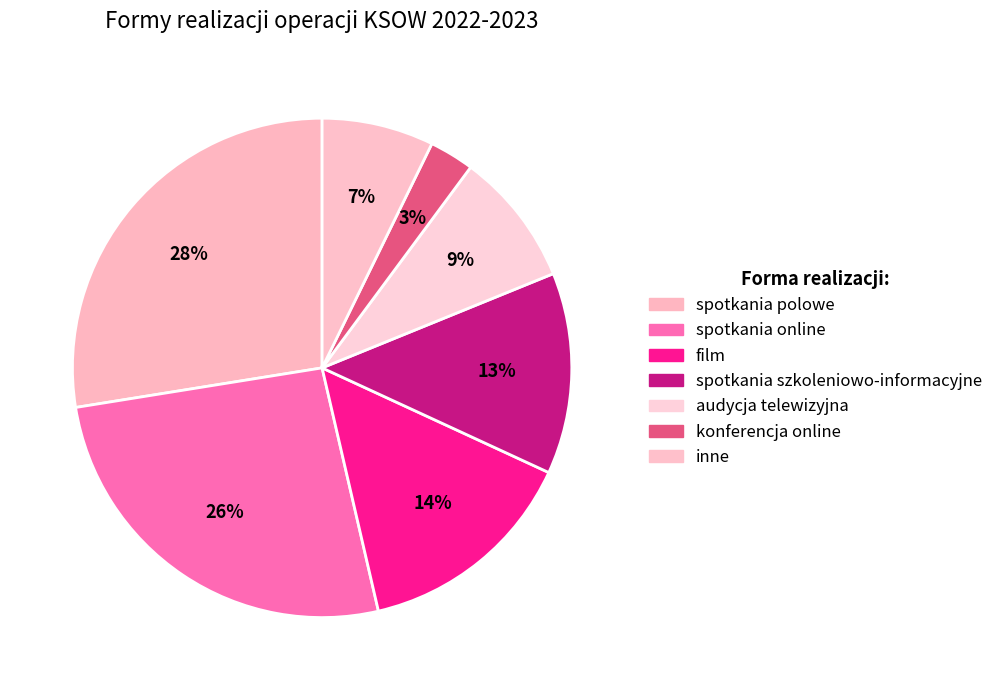

Which slice is the largest?

spotkania polowe